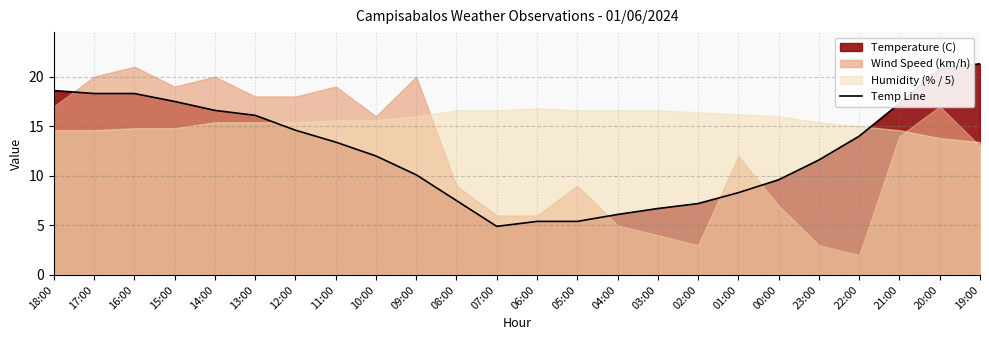

Which has a higher value, 06:00 or 17:00?

17:00